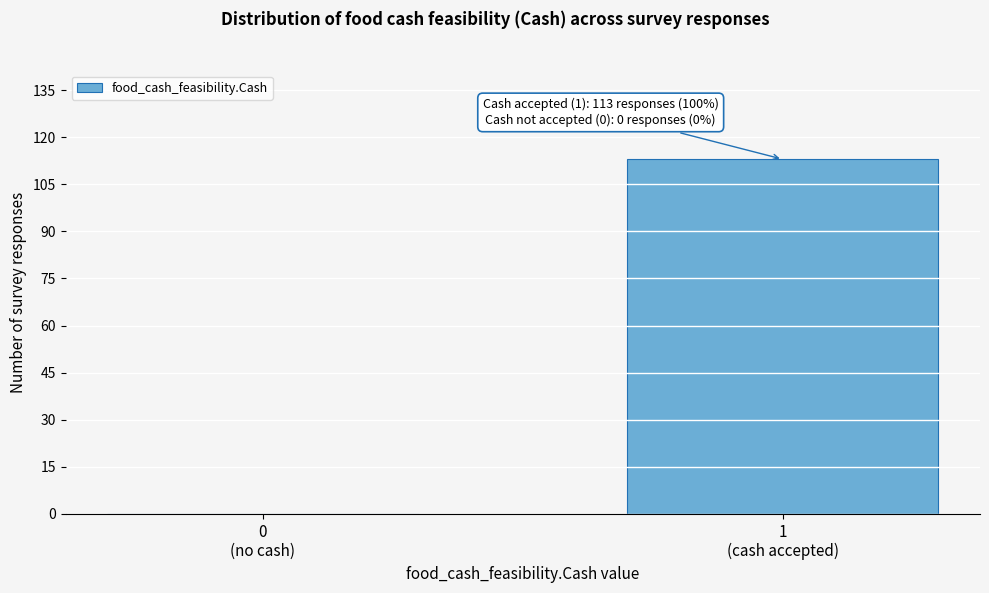

What is the maximum value shown in the chart?

113